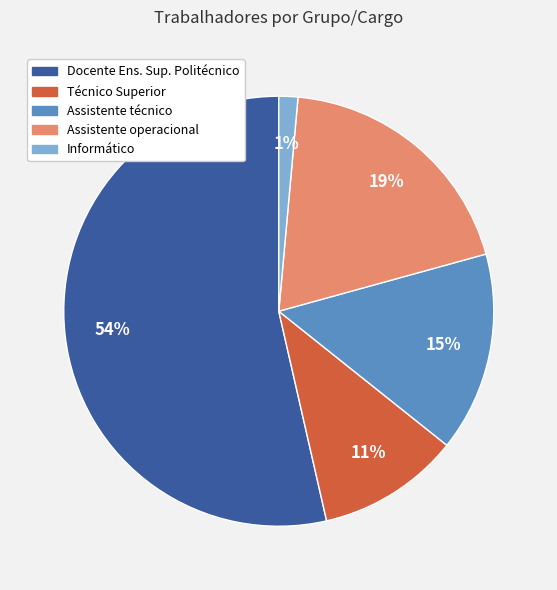

To the nearest percent, what is the average slice percentage?

20%